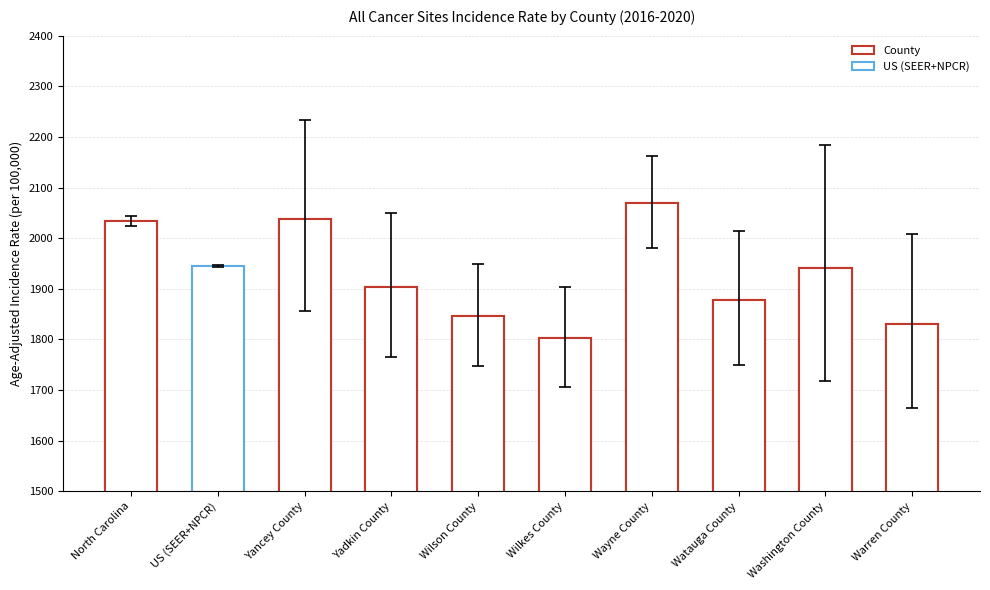

The value at Watauga County is 3091.3. True or false?

False